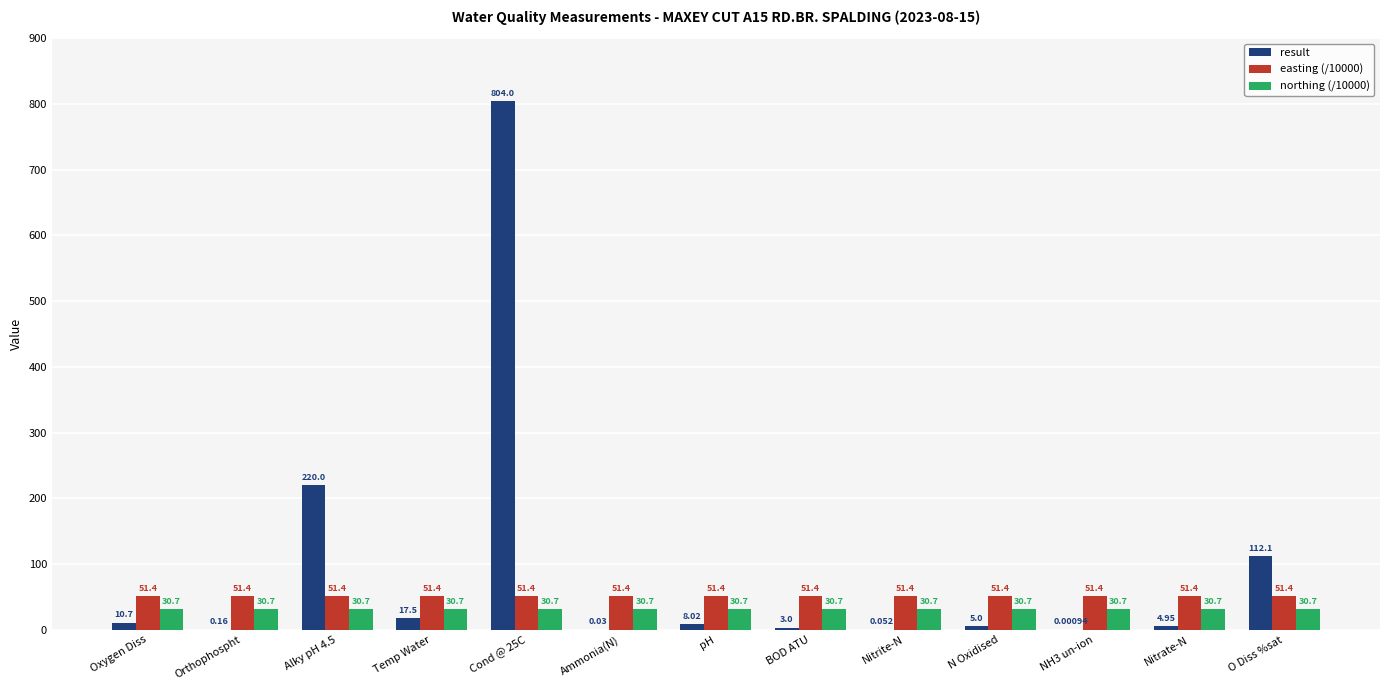

What is the sum of the northing (/10000) values at Temp Water and pH?

61.5